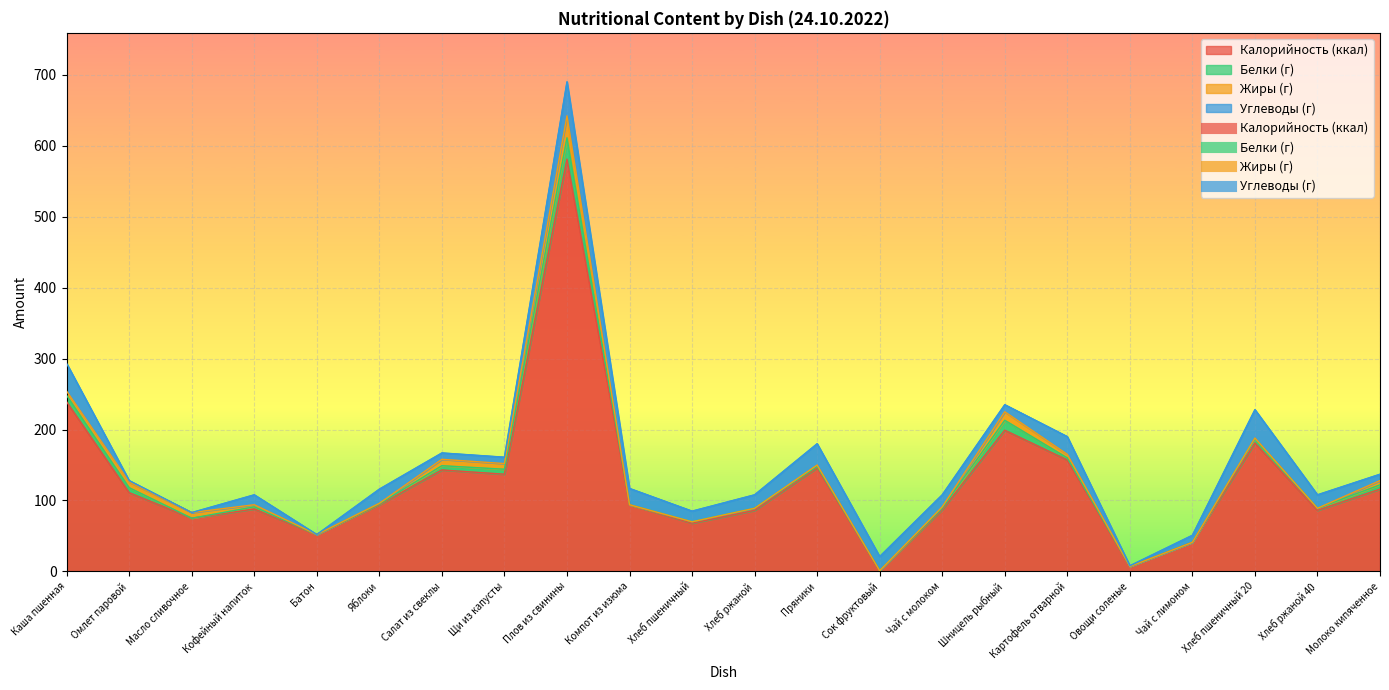

Which series has the largest total across all categories?

Калорийность (ккал)